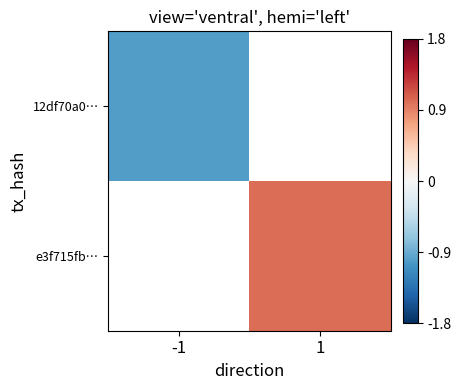

Which category has the highest value across all series?

1